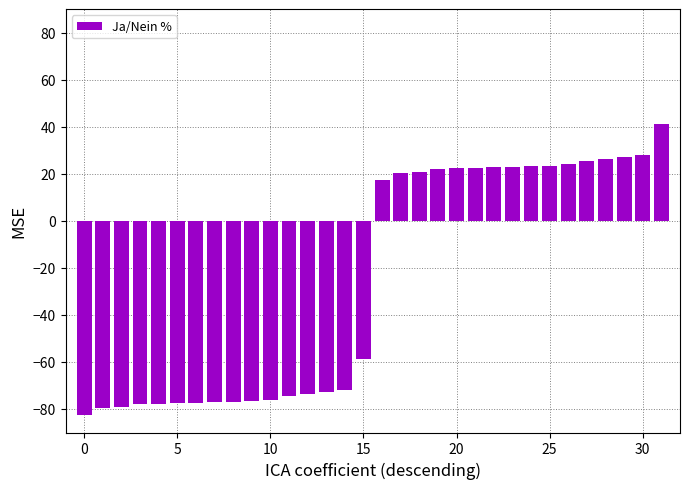

What is the difference between the maximum and minimum values?

123.8